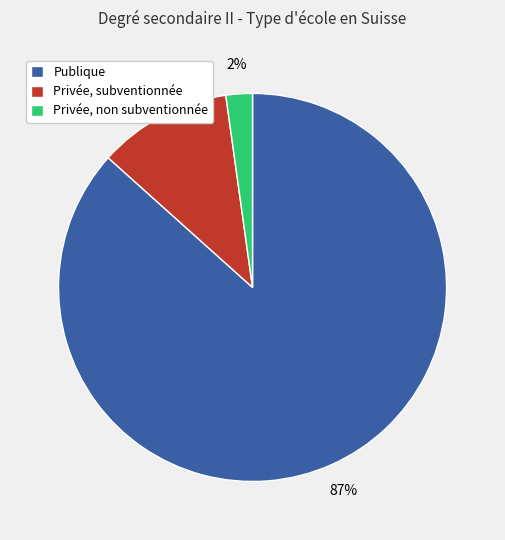

Is the sum of Publique and Privée, subventionnée greater than half?

Yes